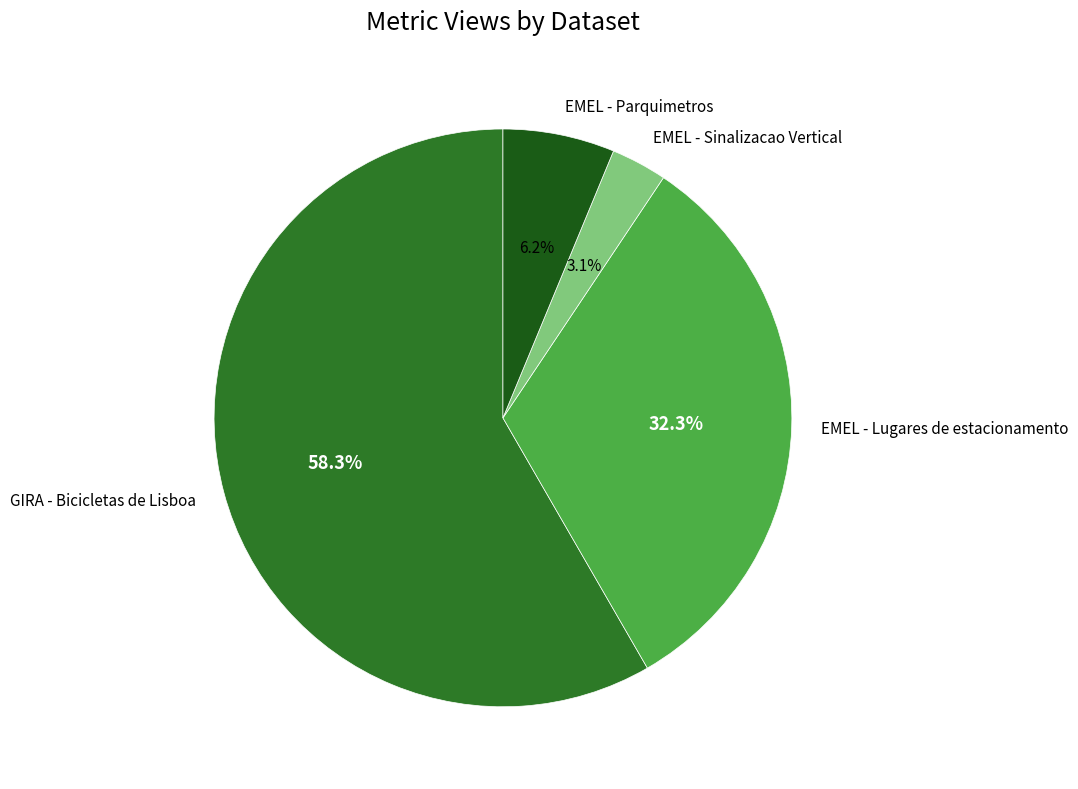

Is it true that EMEL - Lugares de estacionamento is 32% of the pie?

True